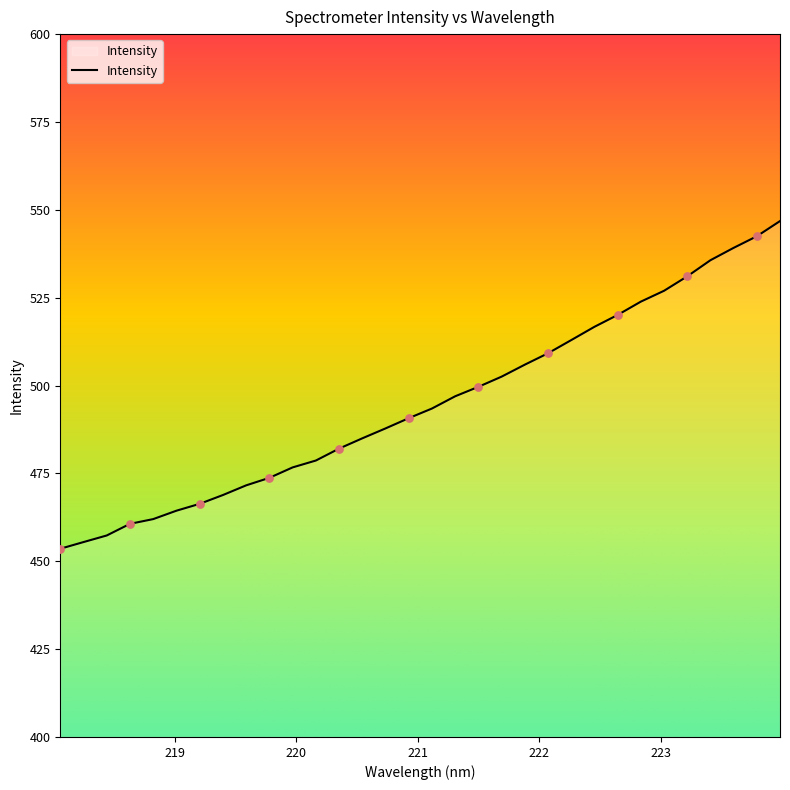

What is the greatest value displayed?

546.8